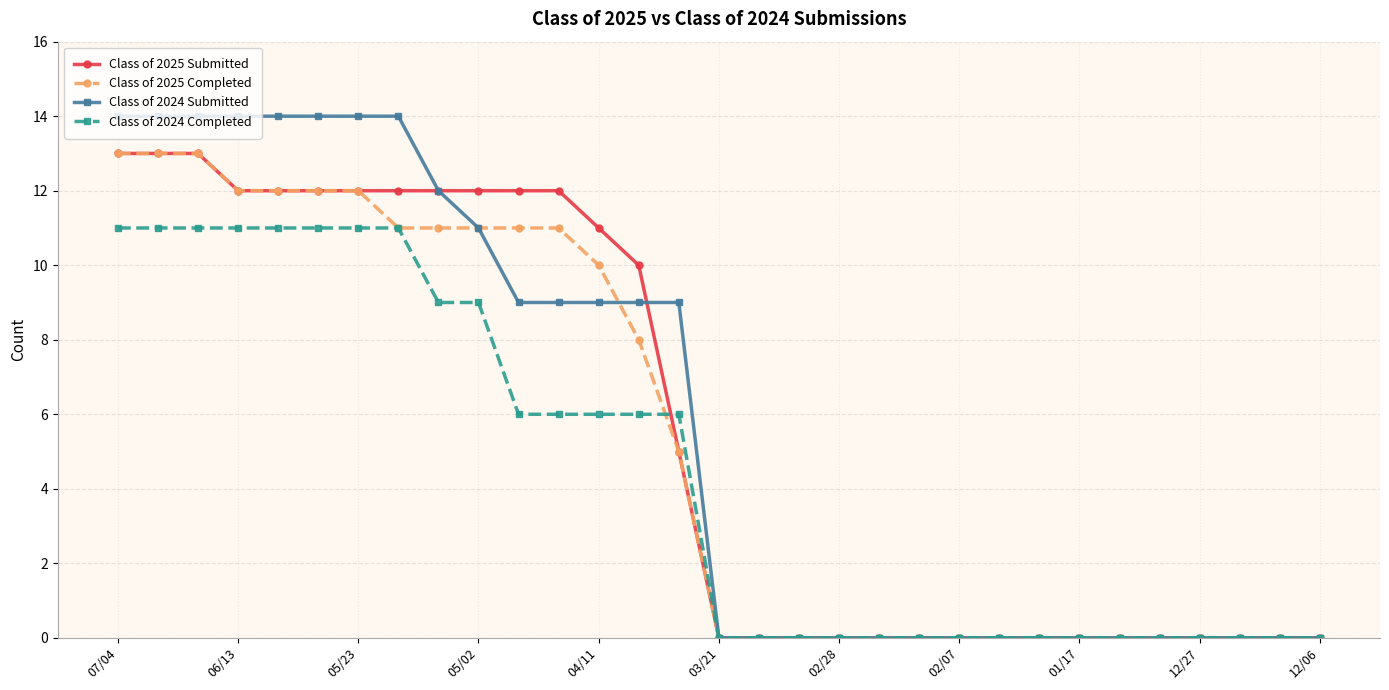

At which label does Class of 2025 Completed reach its peak?

07/04